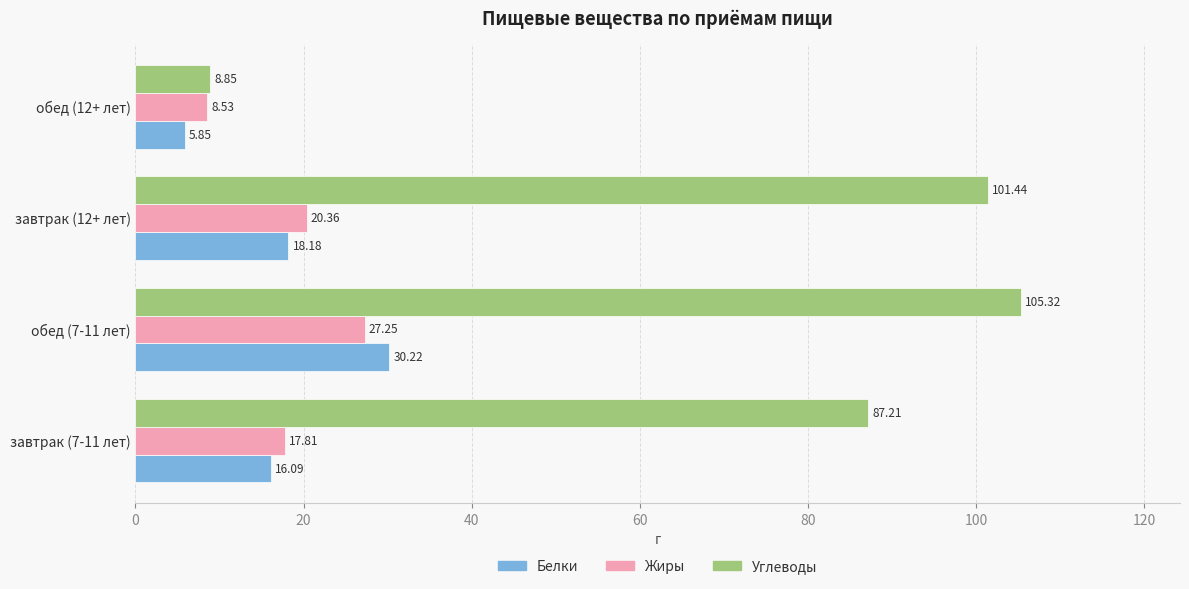

At which category is the sum across all series the highest?

обед (7-11 лет)